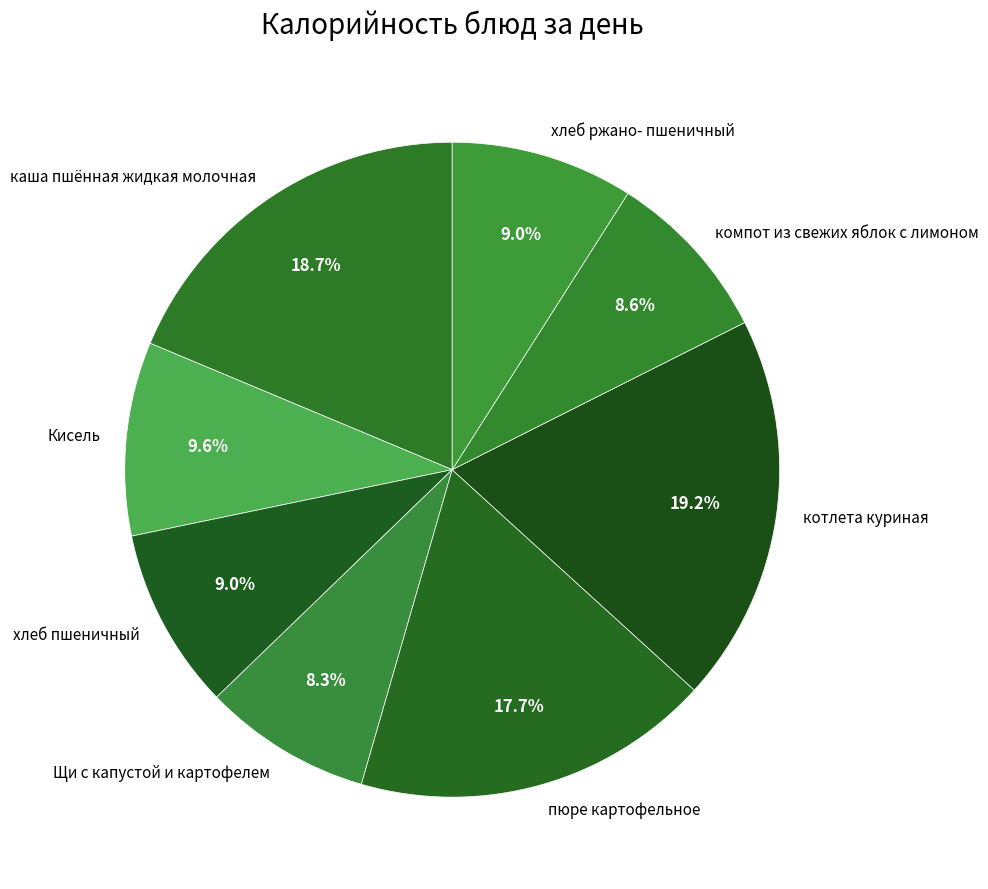

Combined, what portion of the pie is Щи с капустой и картофелем and каша пшённая жидкая молочная?

27.0%